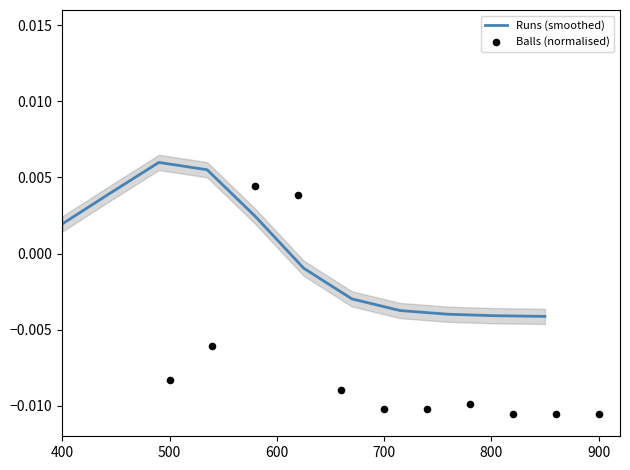

Is the value of Runs (smoothed) at 8 greater than the value of Balls (normalised) at 1000?

Yes